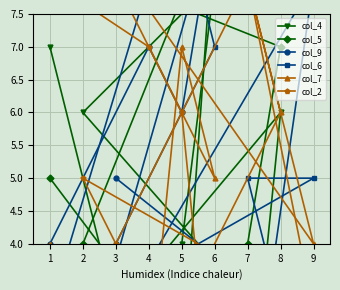

How many lines are shown in the chart?

6